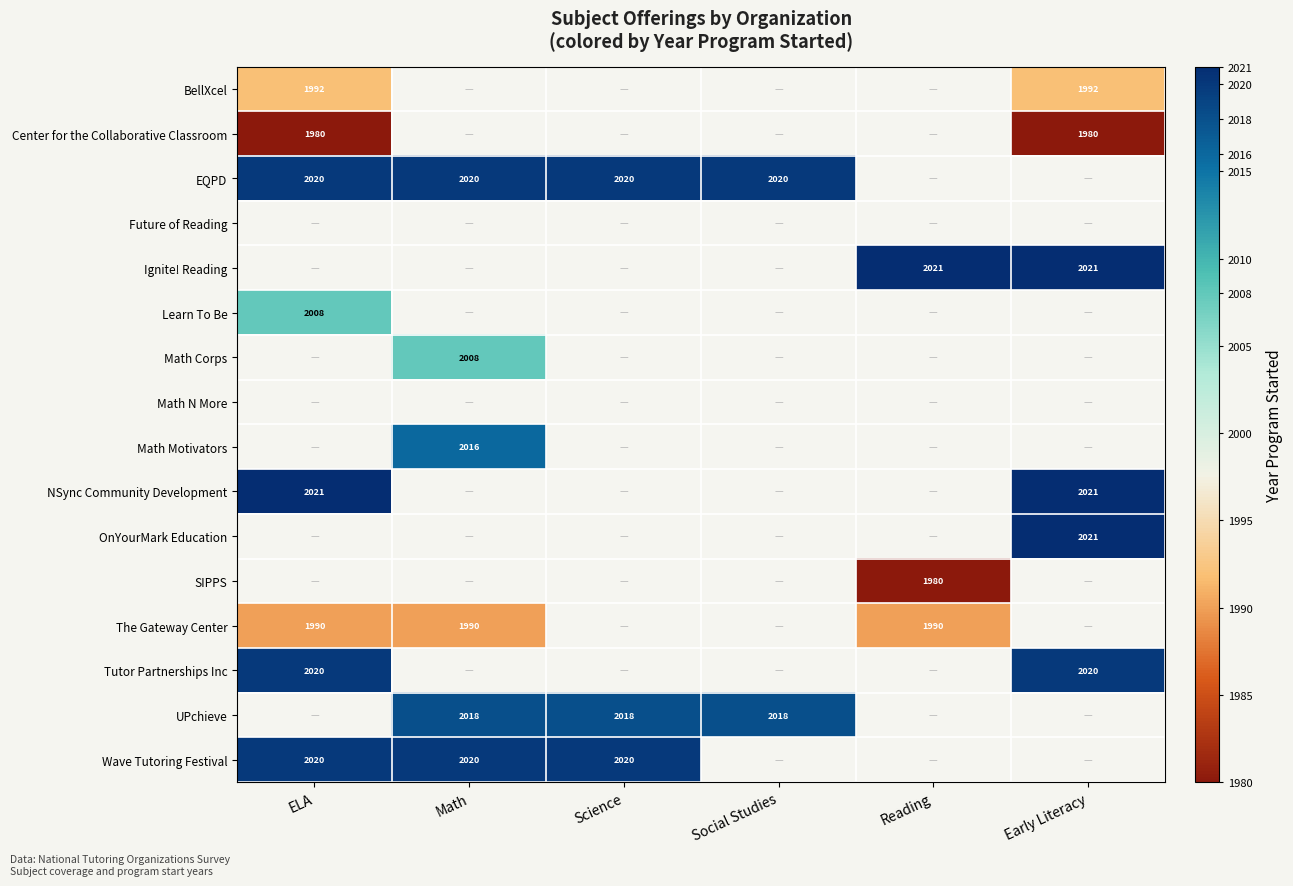

The value of The Gateway Center at ELA is 1990. True or false?

True